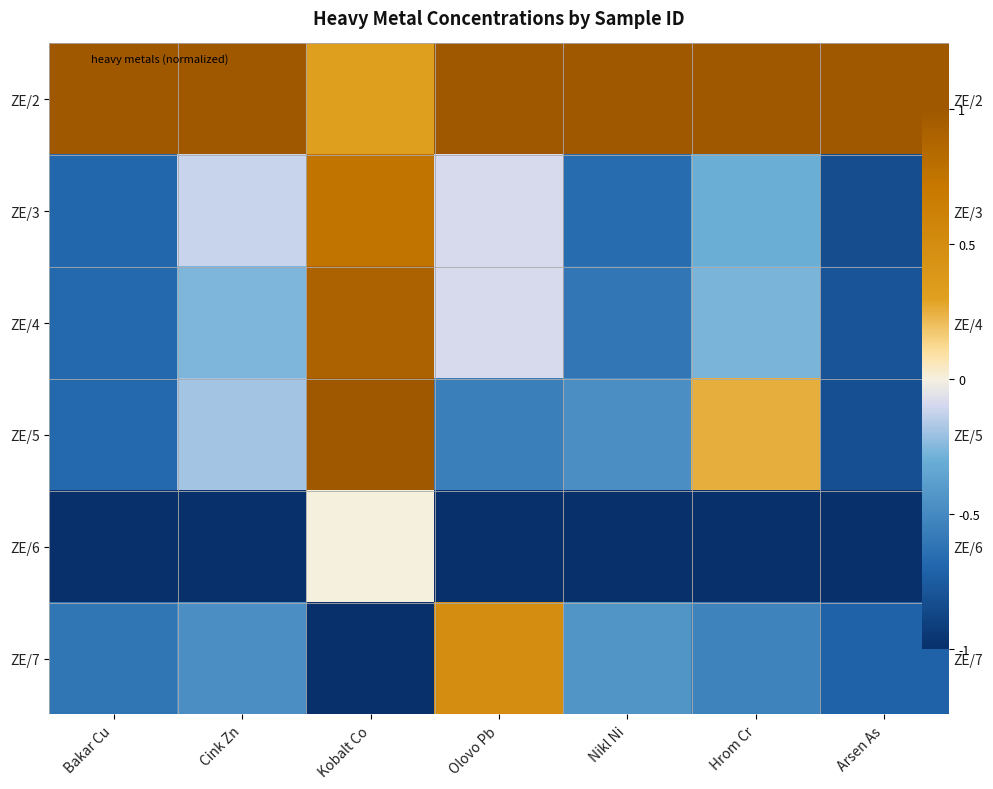

What is the sum of the ZE/7 values at Bakar Cu and Olovo Pb?

-0.1